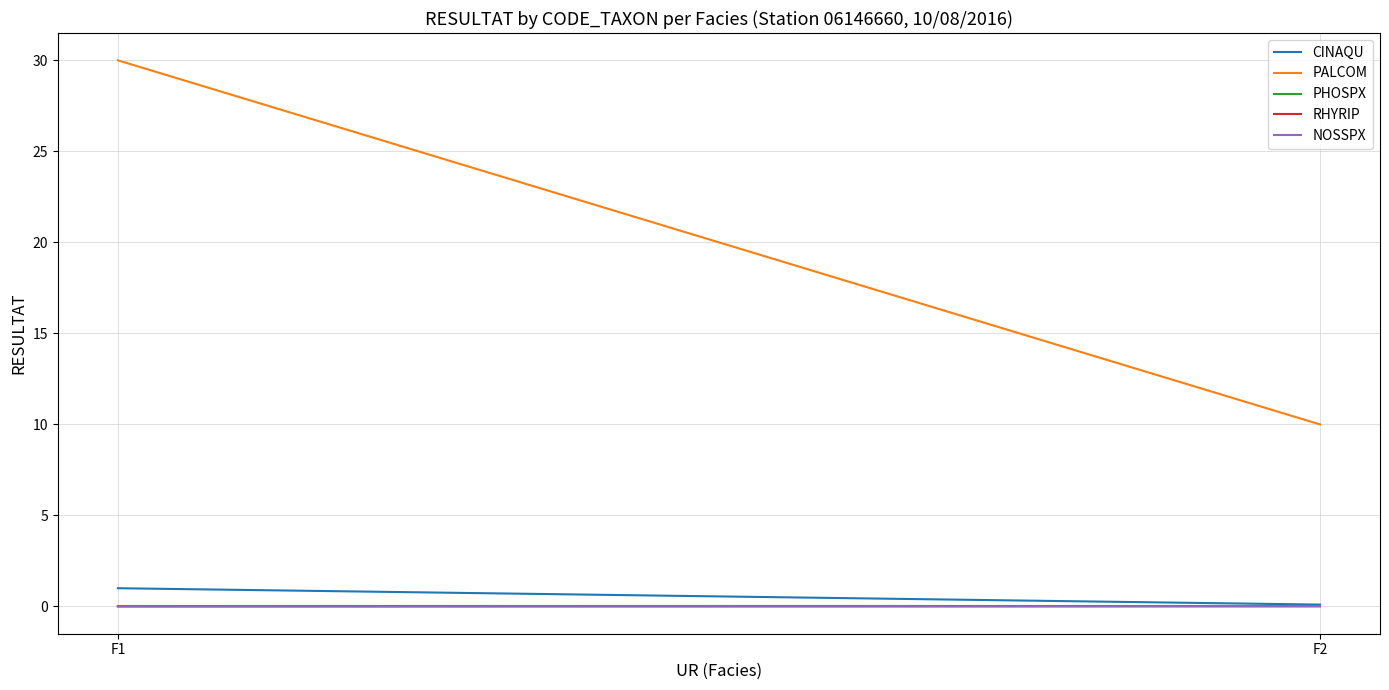

Reading right to left, transcribe all the data shown in this chart.

CINAQU: F2=0.1	F1=1.0
PALCOM: F2=10.0	F1=30.0
PHOSPX: F2=0.0	F1=0.0
RHYRIP: F2=0.0	F1=0.0
NOSSPX: F2=0.0	F1=0.0